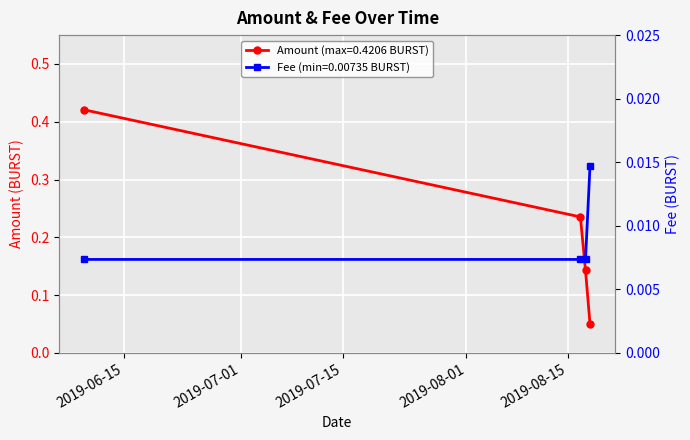

List the labels in order of Fee value, smallest first.

2019-06-09, 2019-08-16, 2019-08-17 08:36, 2019-08-17 23:24